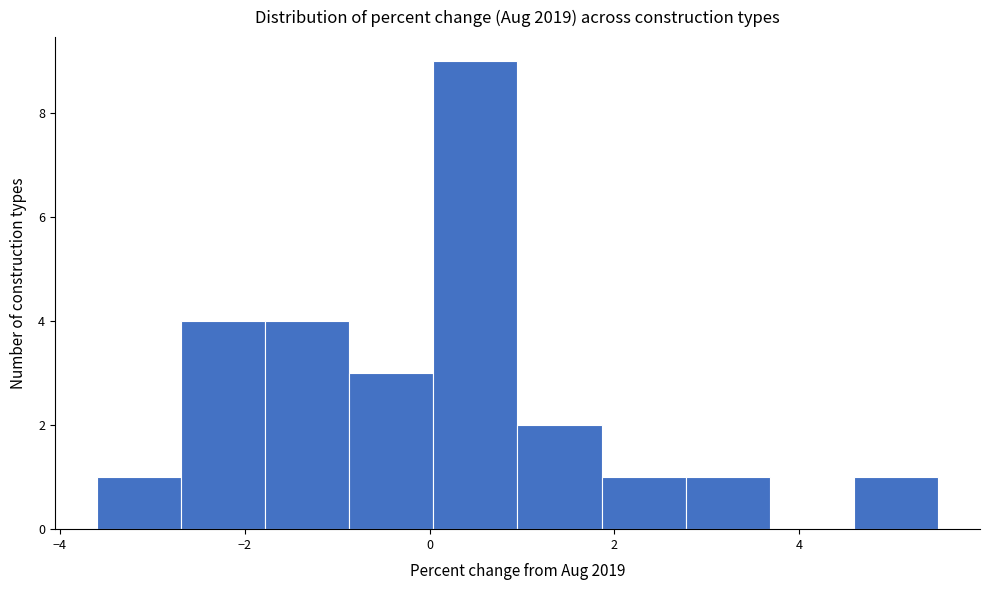

Reading left to right, transcribe this chart: for each bar, give the range it covers on the x-axis and its height. Neither the bar edges nor the heights are printed on the chart, so give them approximately, as read against the axes.

-3.6 to -2.6: 1
-2.6 to -1.8: 4
-1.8 to -0.8: 4
-0.8 to 0.0: 3
0.0 to 1.0: 9
1.0 to 1.8: 2
1.8 to 2.8: 1
2.8 to 3.6: 1
3.6 to 4.6: 0
4.6 to 5.6: 1